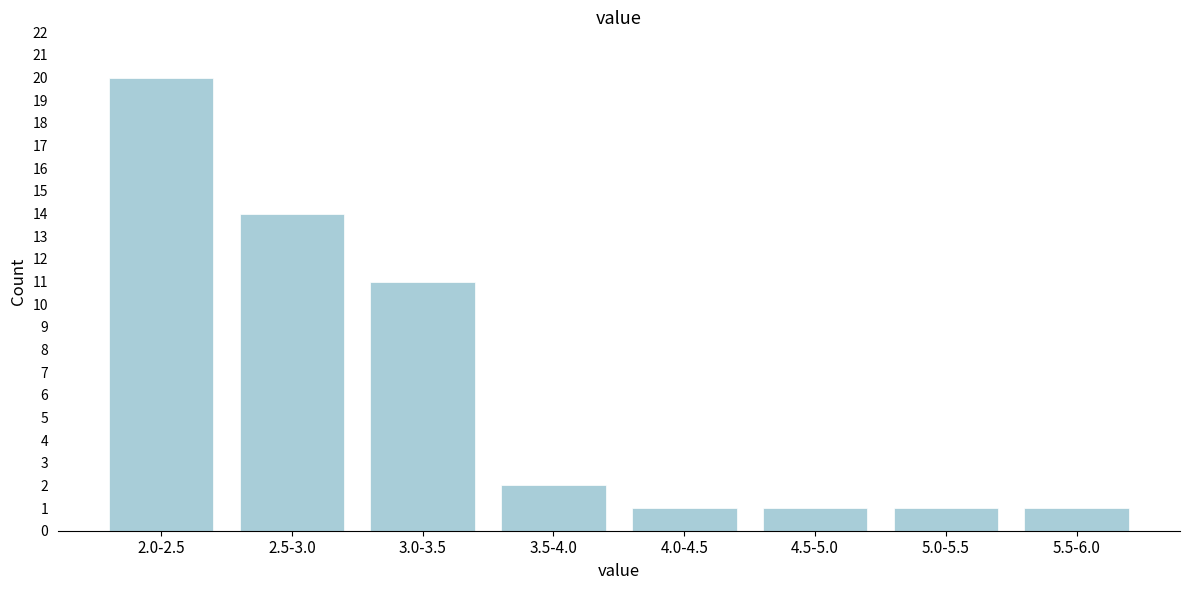

Reading left to right, what are all the values shown in this chart?

2.0-2.5=20	2.5-3.0=14	3.0-3.5=11	3.5-4.0=2	4.0-4.5=1	4.5-5.0=1	5.0-5.5=1	5.5-6.0=1